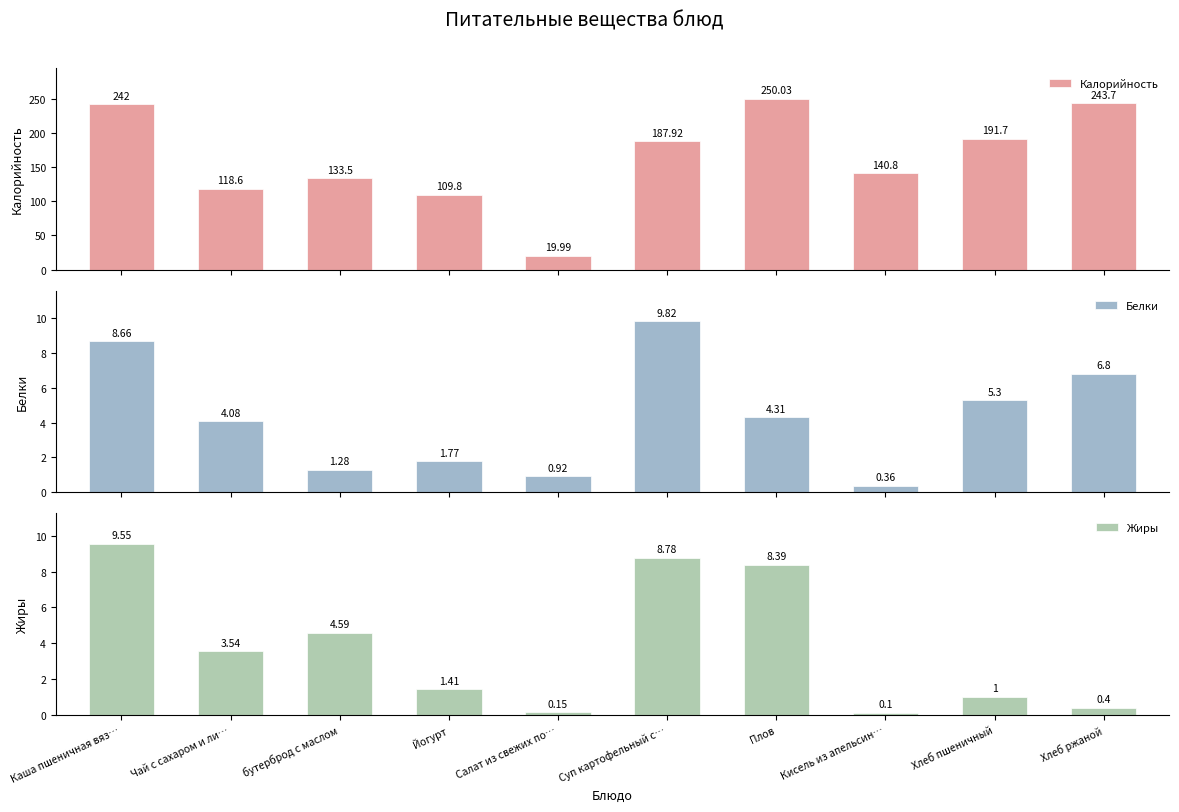

What is the difference between the Калорийность values at Йогурт and Каша пшеничная вяз…?

132.2